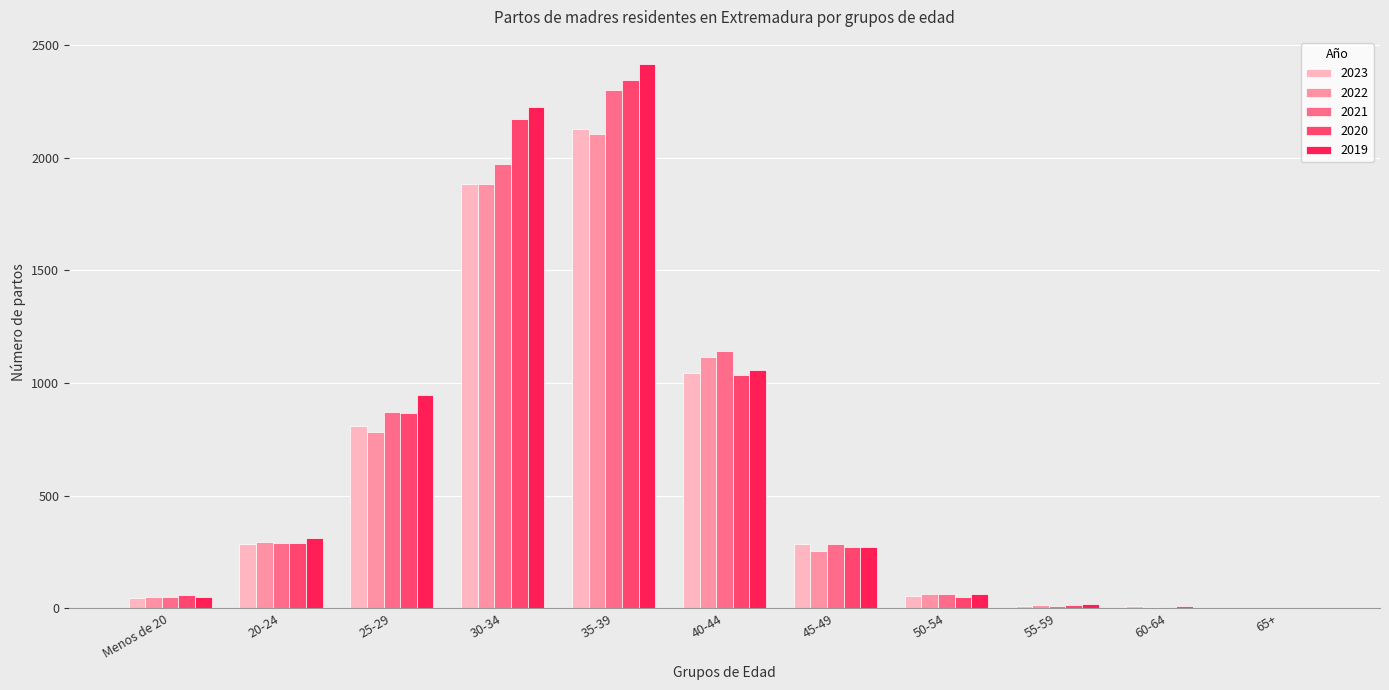

What is the sum of the 2022 values at 65+ and 35-39?

2107